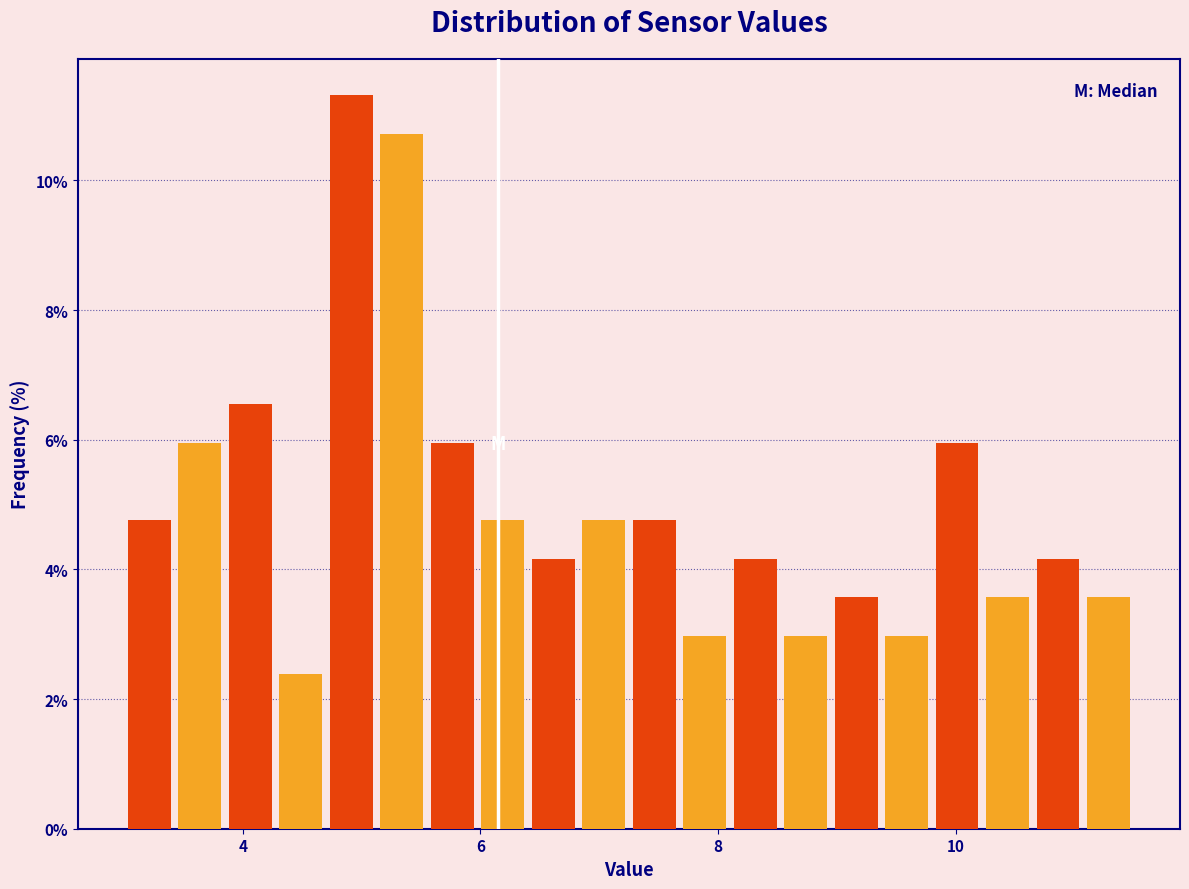

Read against the x-axis, roughly where is the centre of the tallest bar?

5.0